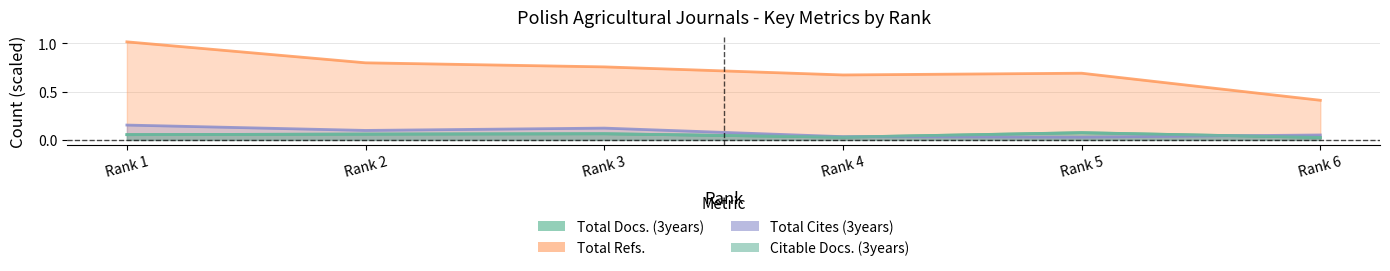

How many lines are shown in the chart?

4